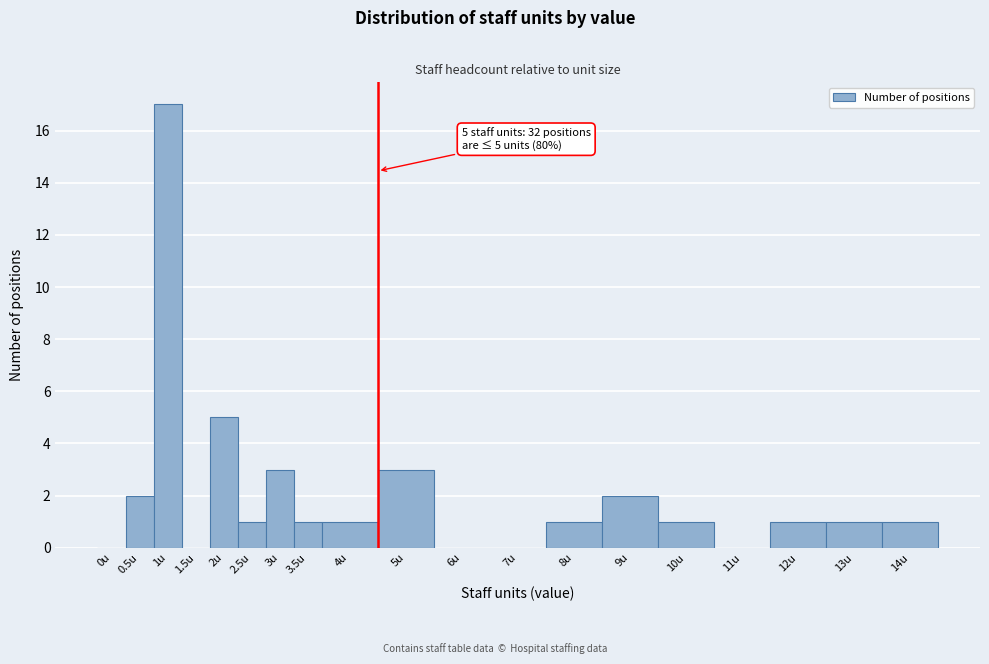

Reading left to right, extract all data points from this chart.

0u=0	0.5u=2	1u=17	1.5u=0	2u=5	2.5u=1	3u=3	3.5u=1	4u=1	5u=3	6u=0	7u=0	8u=1	9u=2	10u=1	11u=0	12u=1	13u=1	14u=1